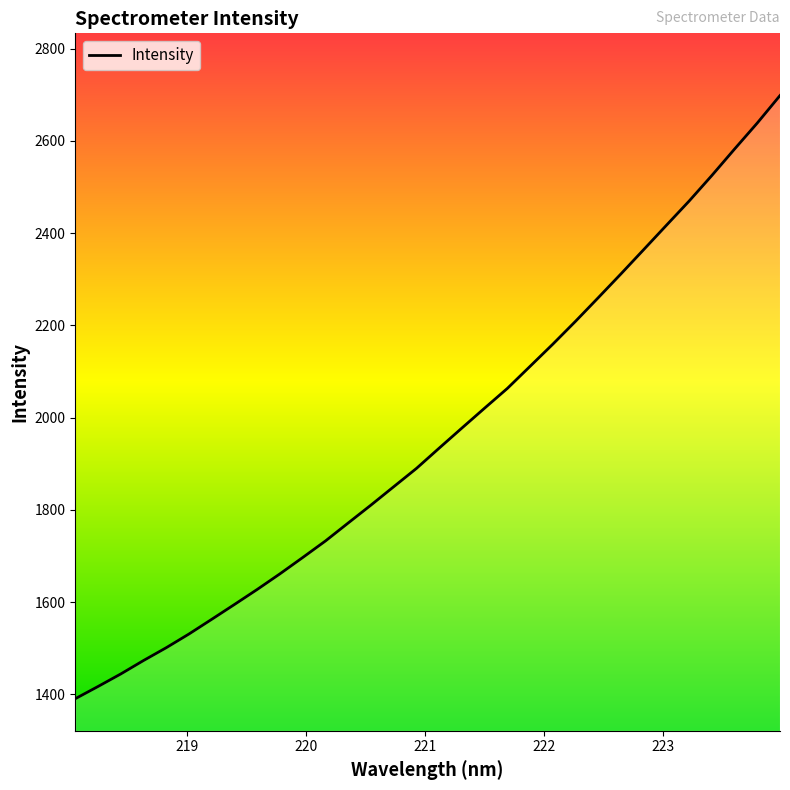

How many lines are shown in the chart?

1